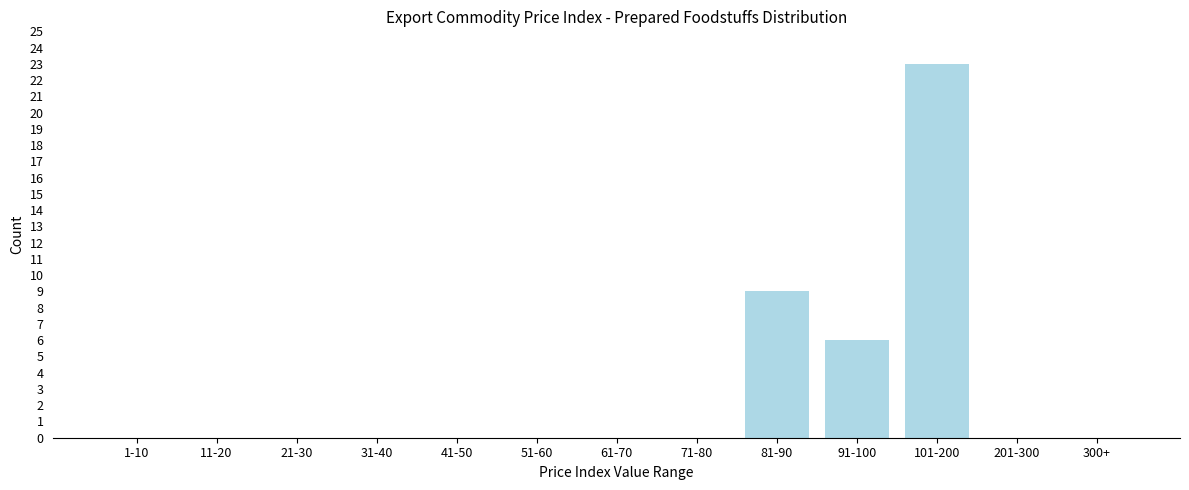

Reading right to left, extract all data points from this chart.

300+=0	201-300=0	101-200=23	91-100=6	81-90=9	71-80=0	61-70=0	51-60=0	41-50=0	31-40=0	21-30=0	11-20=0	1-10=0